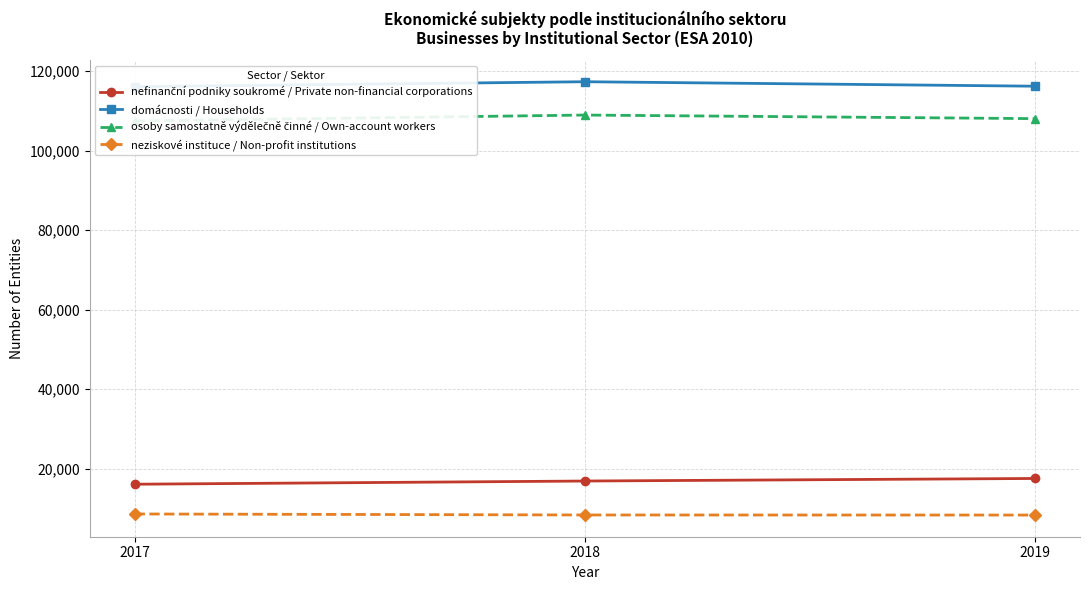

Reading right to left, what are all the values shown in this chart?

nefinanční podniky soukromé / Private non-financial corporations: 2019=17554	2018=16912	2017=16109
domácnosti / Households: 2019=116225	2018=117349	2017=116115
osoby samostatně výdělečně činné / Own-account workers: 2019=108068	2018=108967	2017=107483
neziskové instituce / Non-profit institutions: 2019=8353	2018=8373	2017=8625